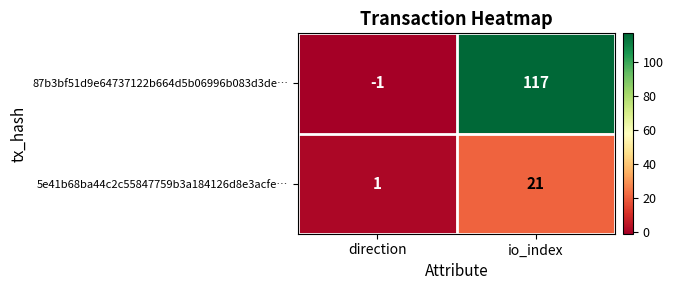

Reading left to right, extract all data points from this chart.

87b3bf51d9e64737122b664d5b06996b083d3de…: -1	117
5e41b68ba44c2c55847759b3a184126d8e3acfe…: 1	21